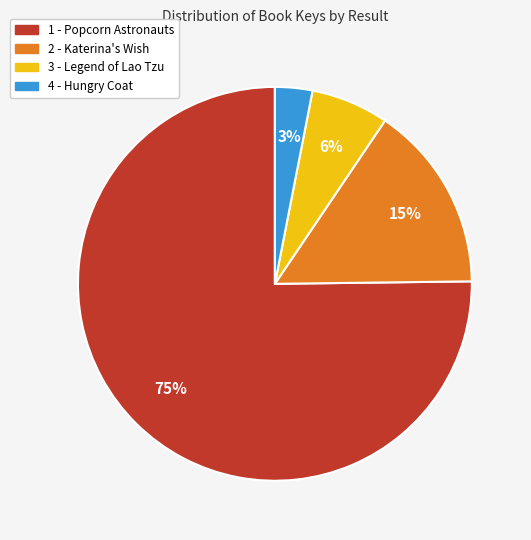

How many segments does this pie chart have?

4